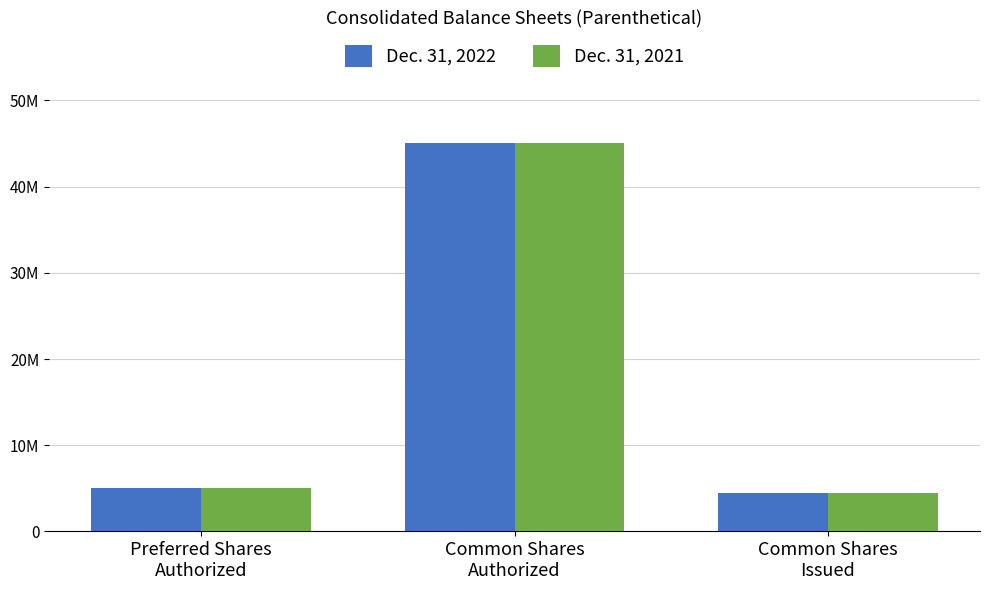

Between Common Shares
Issued and Preferred Shares
Authorized, which is larger?

Preferred Shares
Authorized